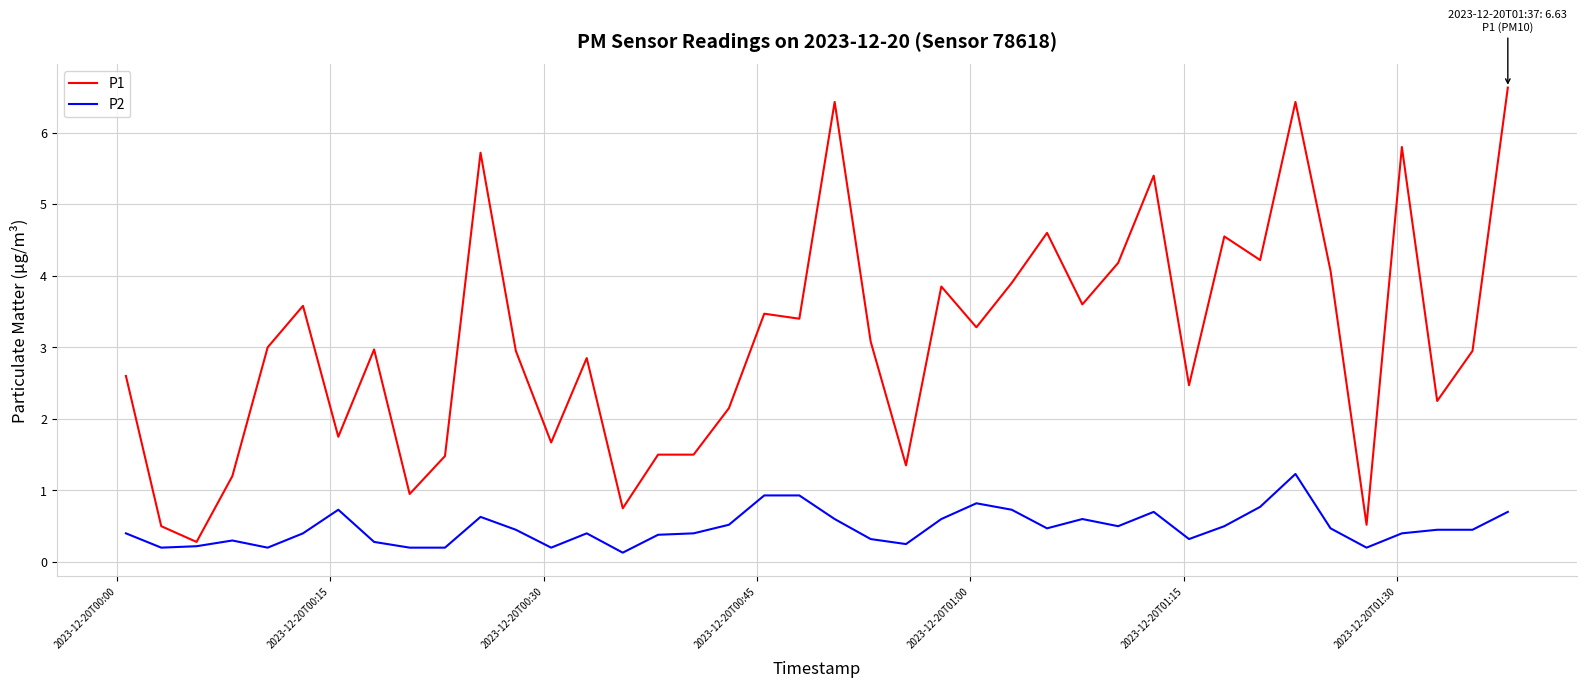

Which series has the largest total across all categories?

P1